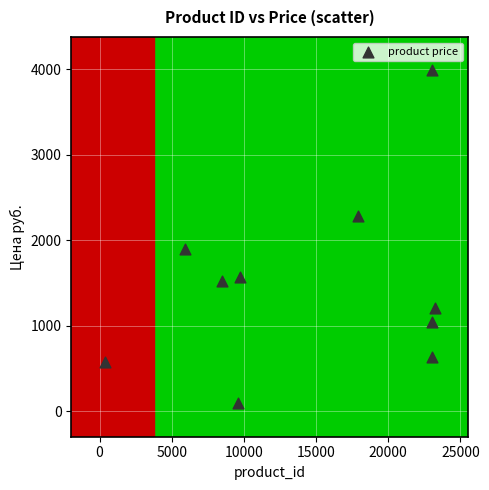

What is the range of X values (max minus min)?

22914.0